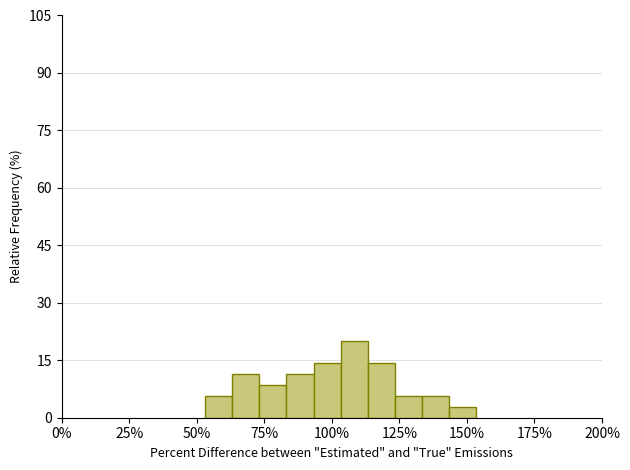

Around what value on the x-axis is the tallest bar? Give the approximate position of its centre, as read against the axis.

110